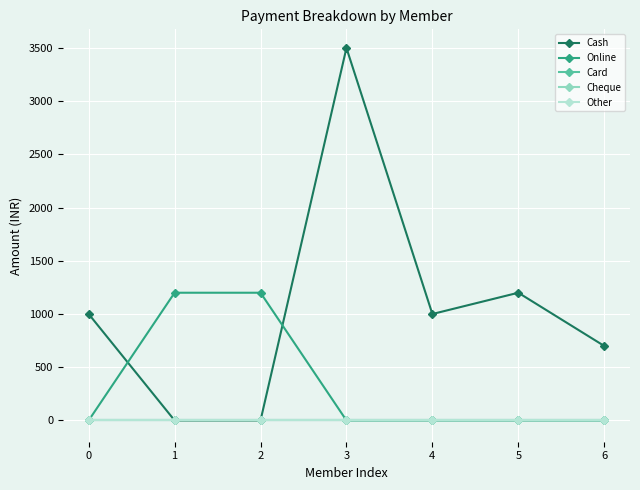

Is this an area chart (filled region under the line)?

No